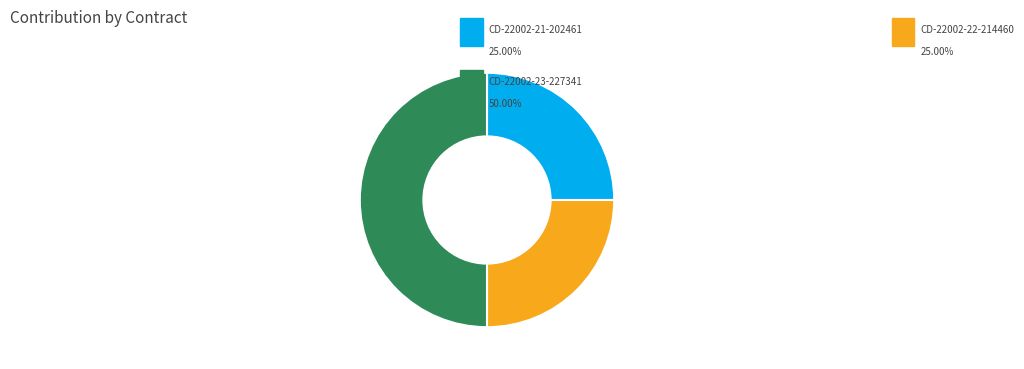

Is there a majority slice in this chart?

No